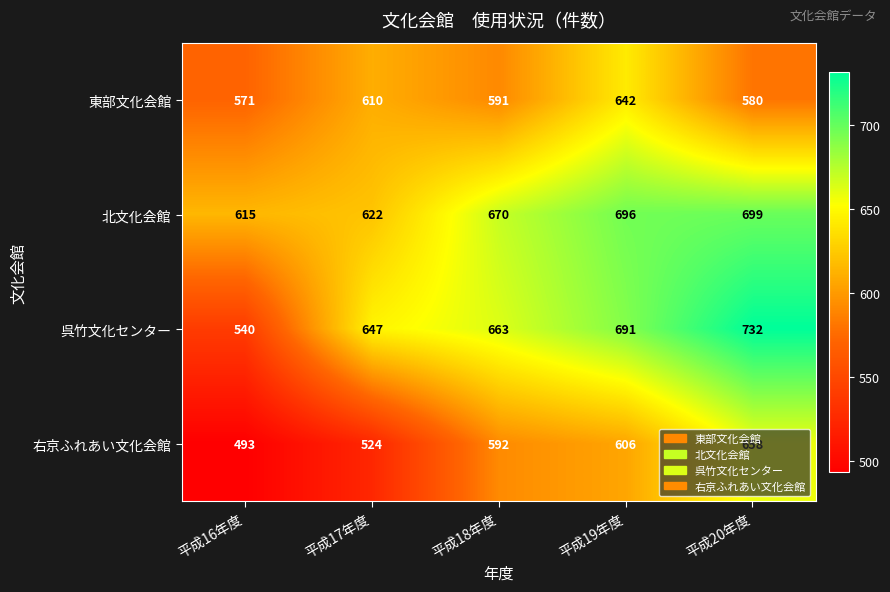

What value does the 北文化会館 series have at 平成19年度, to the nearest 10?

700